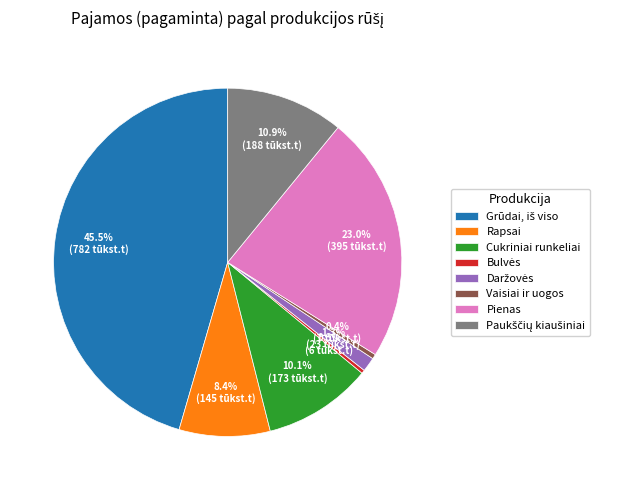

Which has a higher value, Rapsai or Pienas?

Pienas